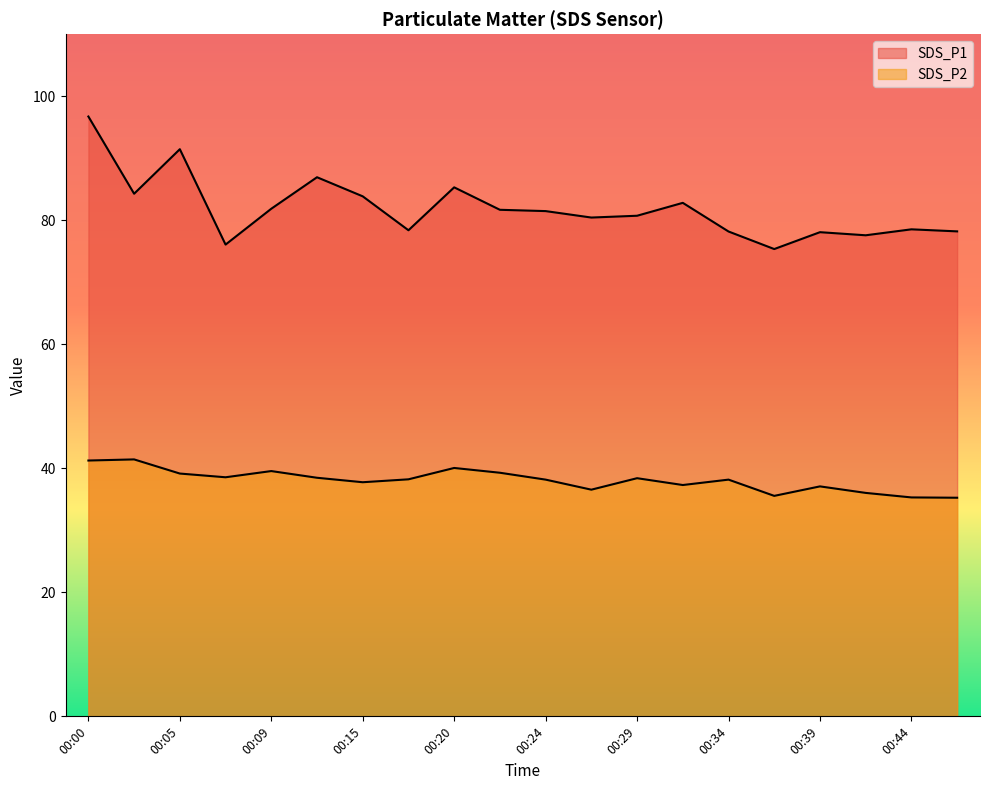

List the series in order of their peak value, highest first.

SDS_P1, SDS_P2